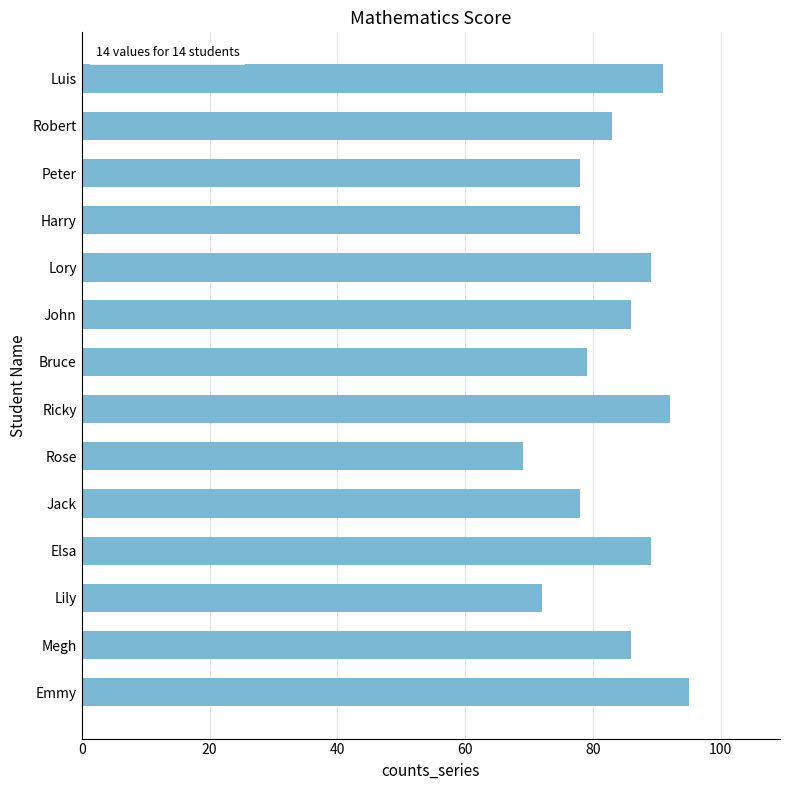

The value at Elsa is 29. True or false?

False